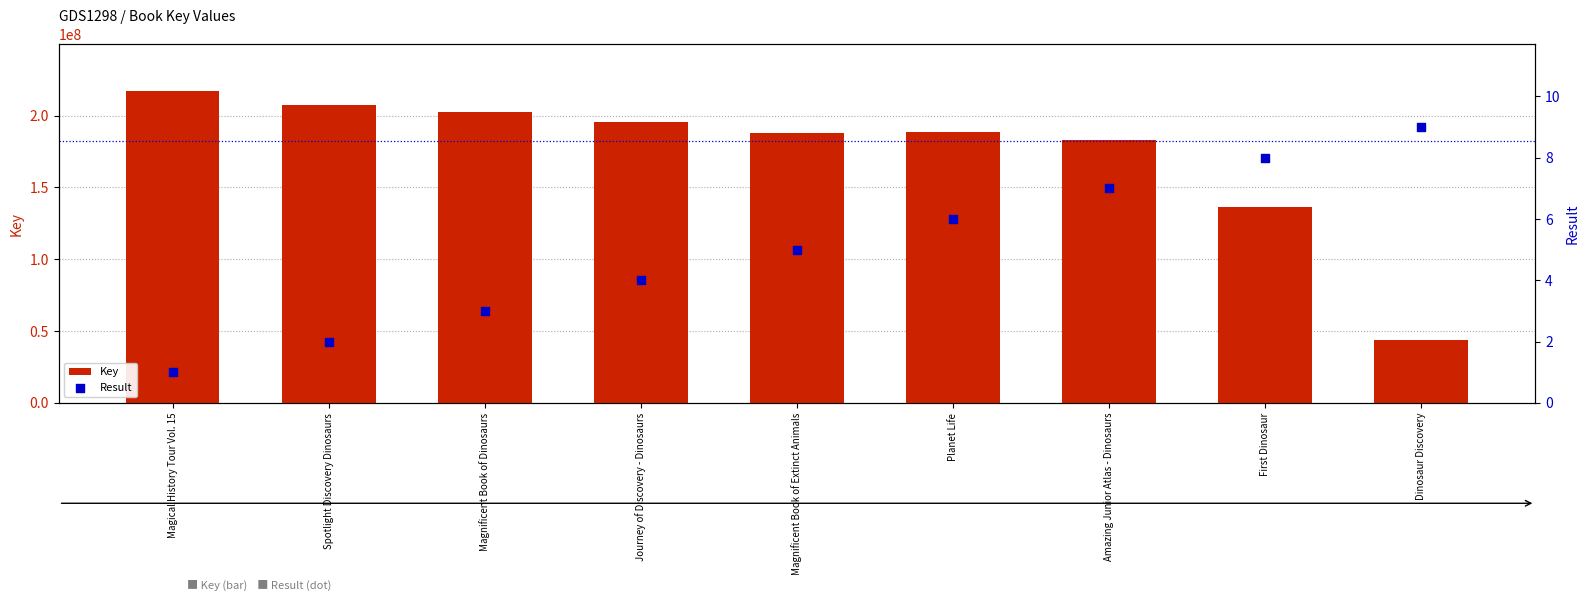

Which series has the largest Y range (max minus min)?

Key